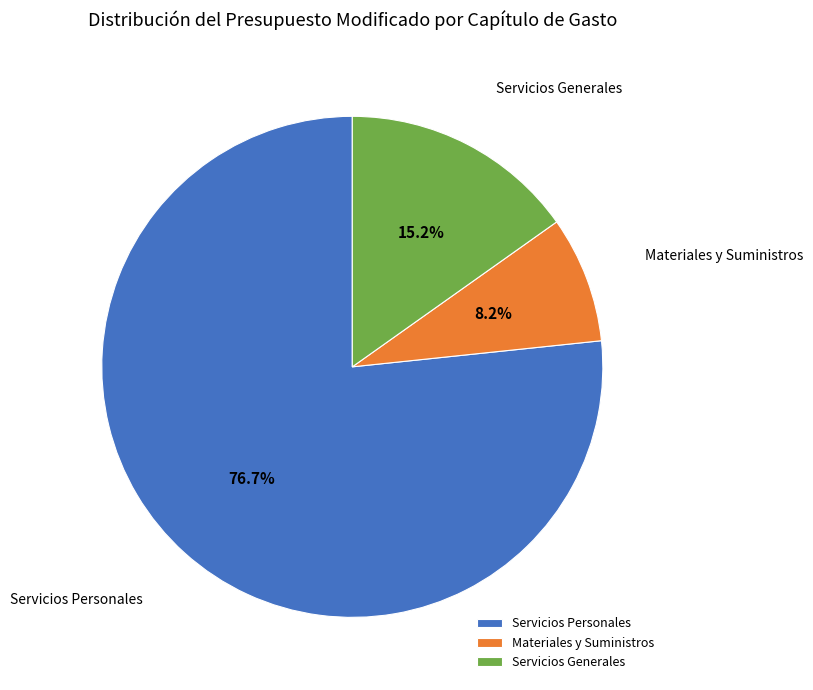

Rank the categories by value from highest to lowest.

Servicios Personales, Servicios Generales, Materiales y Suministros